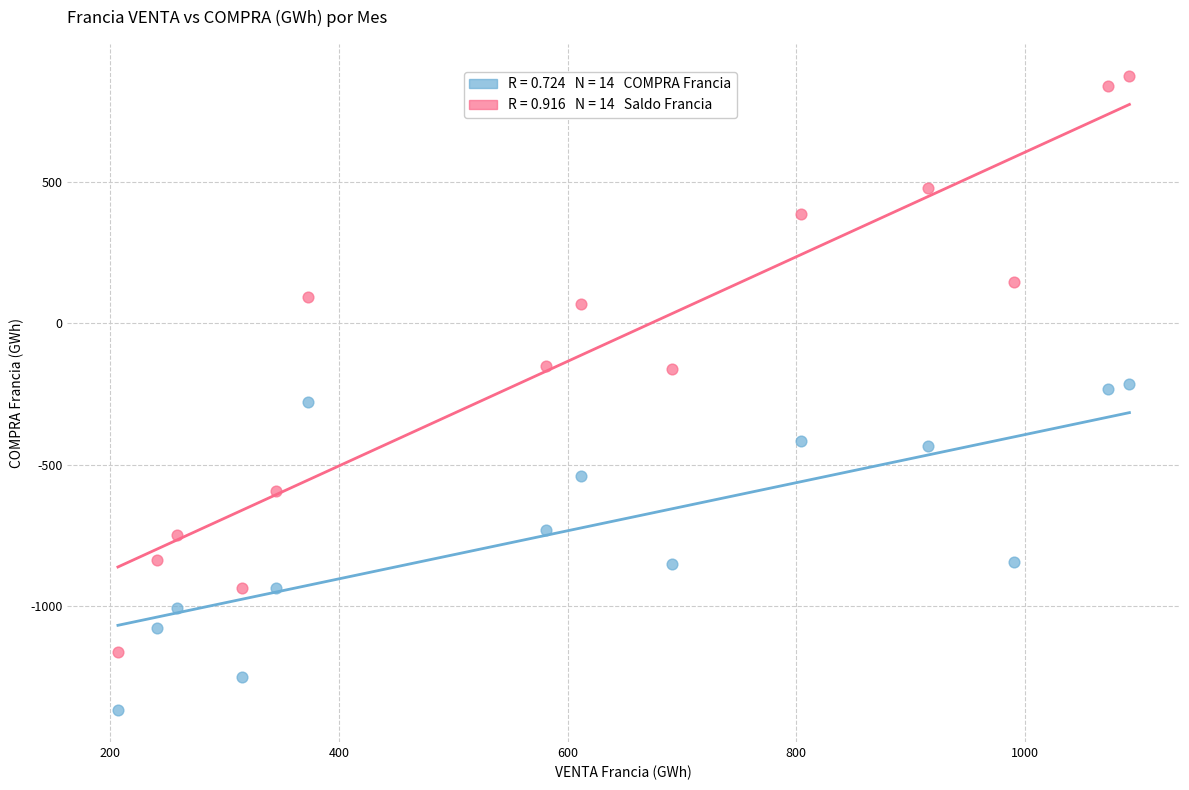

Across all data points, what is the range of X values (max minus min)?

884.8